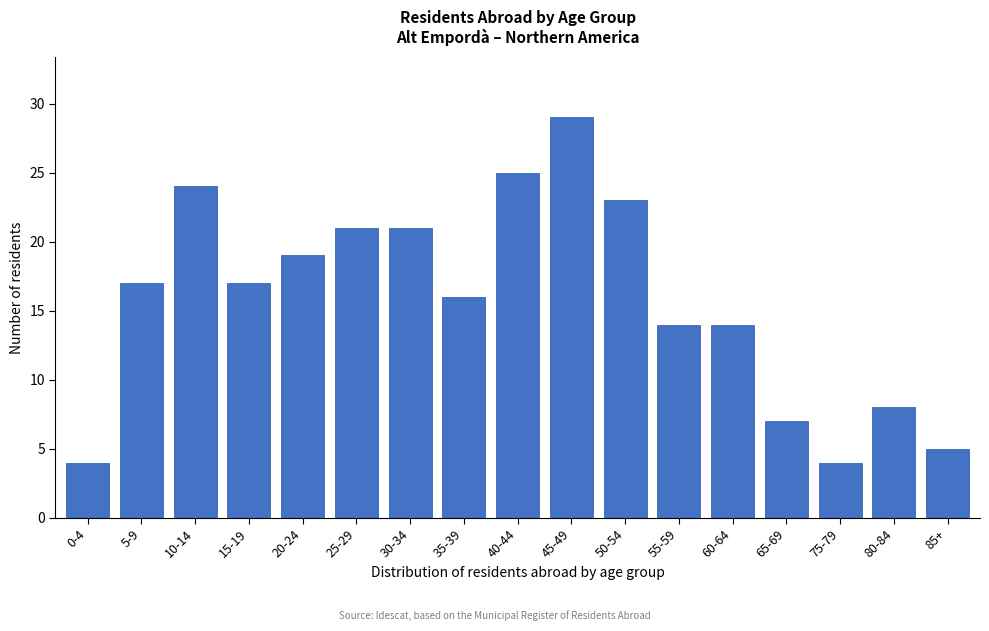

Reading left to right, list all the values displayed in this chart.

4	17	24	17	19	21	21	16	25	29	23	14	14	7	4	8	5